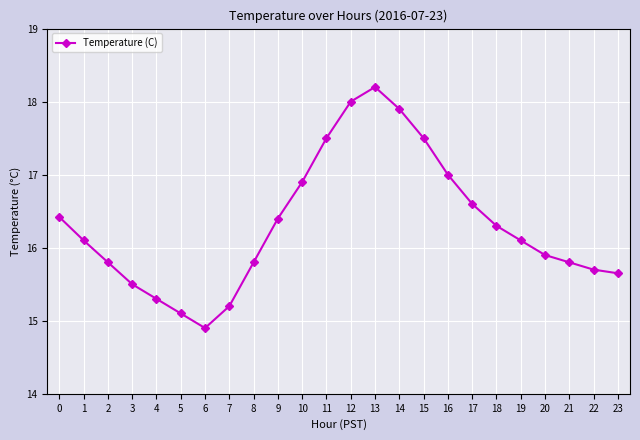

How many points are higher than both their immediate neighbors (excluding endpoints)?

1